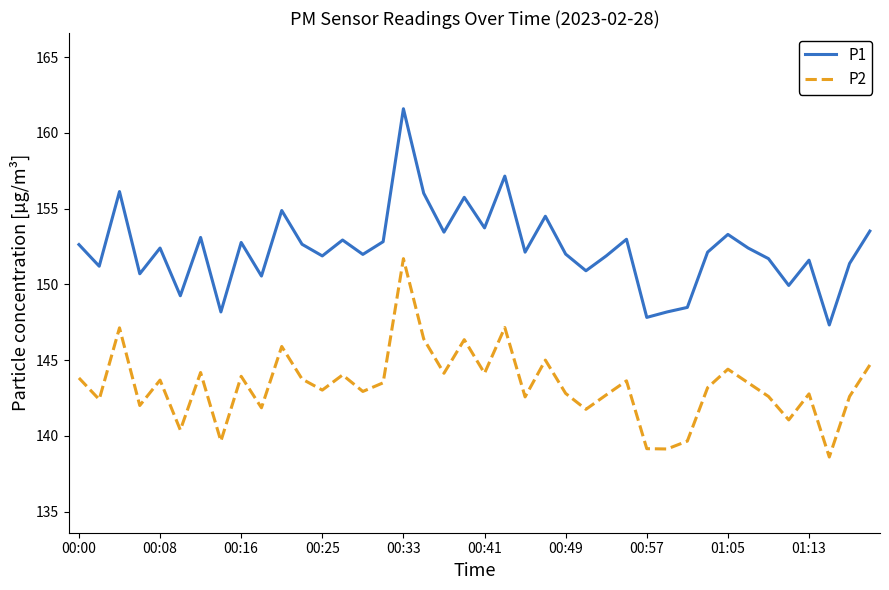

Which series has the widest spread of values?

P1